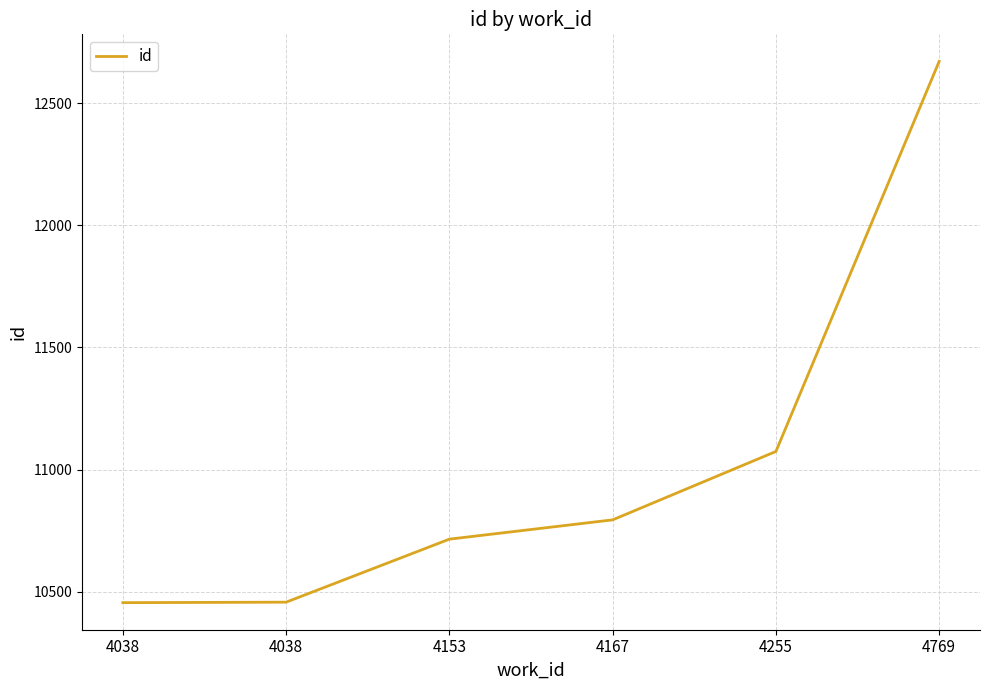

How many lines are shown in the chart?

1